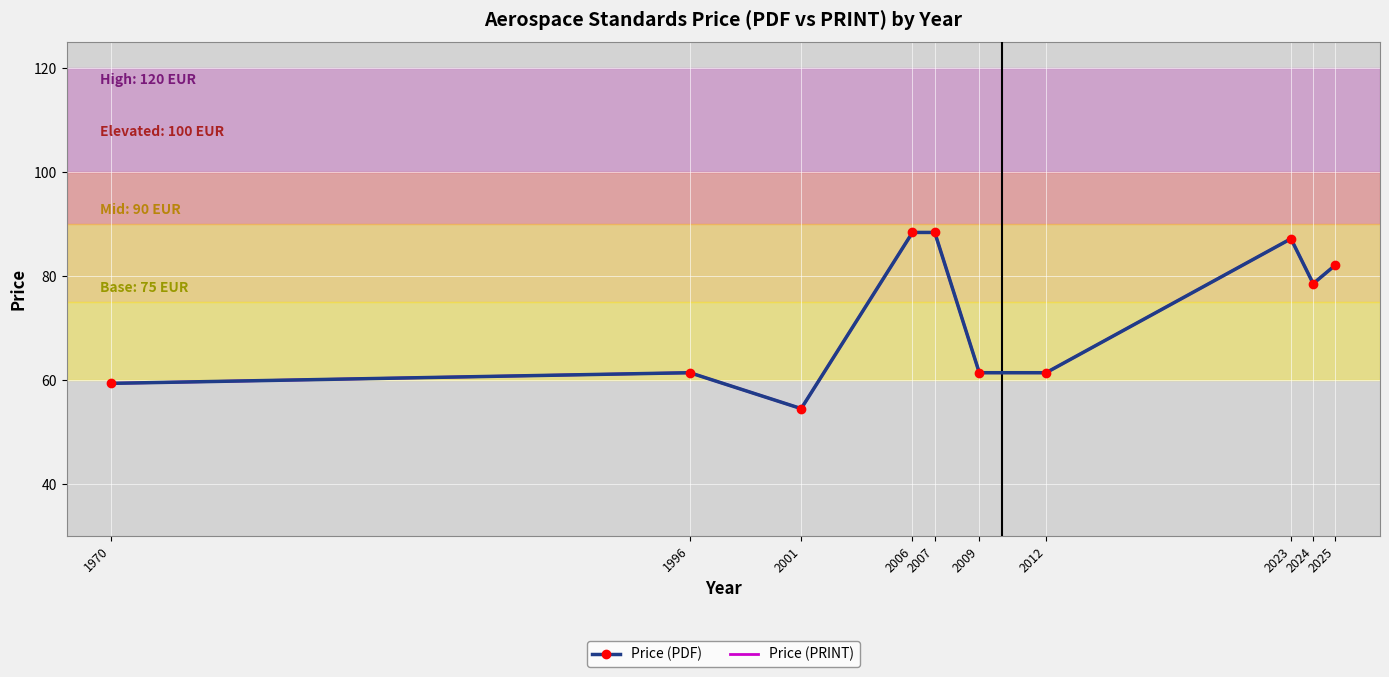

Is this an area chart (filled region under the line)?

No